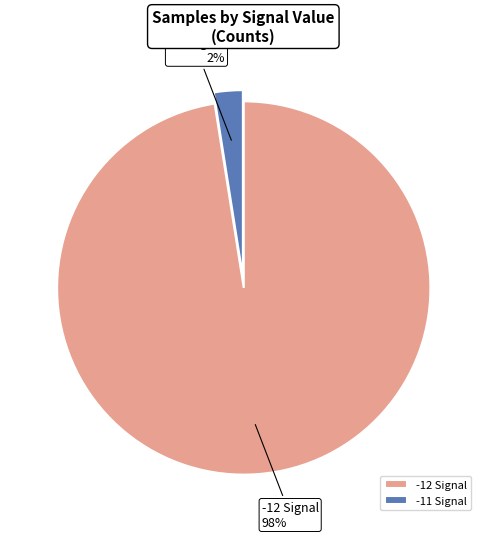

Is -11 Signal the majority of the pie?

No